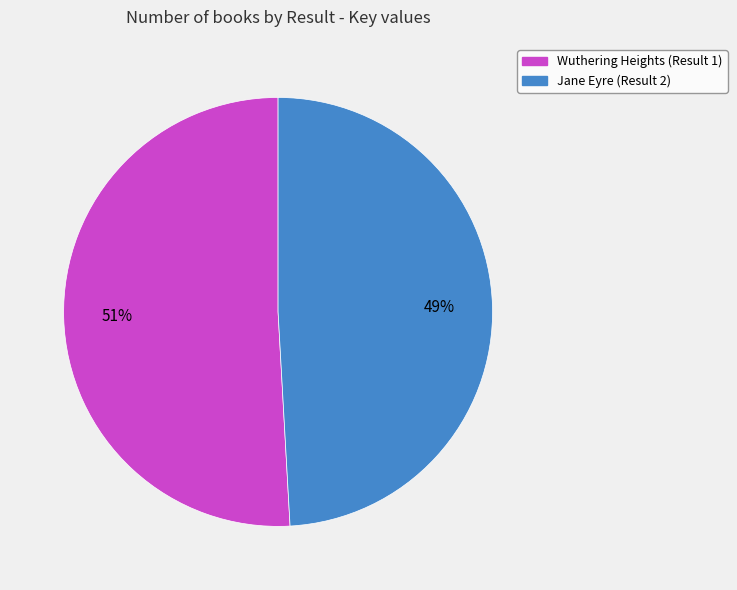

The Jane Eyre (Result 2) slice represents 49% of the pie. True or false?

True